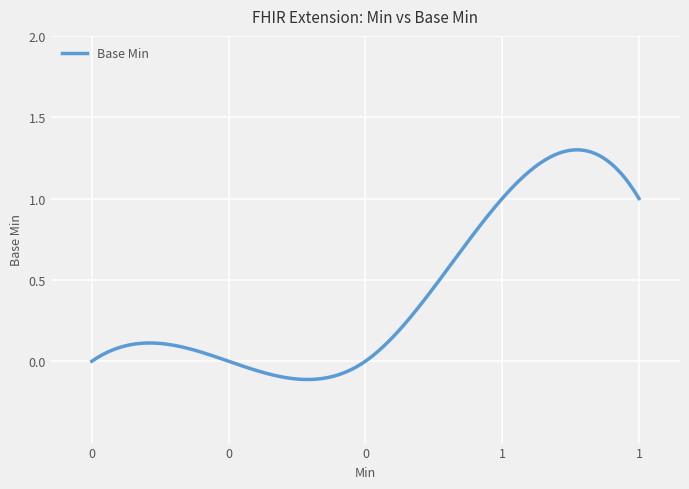

Is this an area chart (filled region under the line)?

No